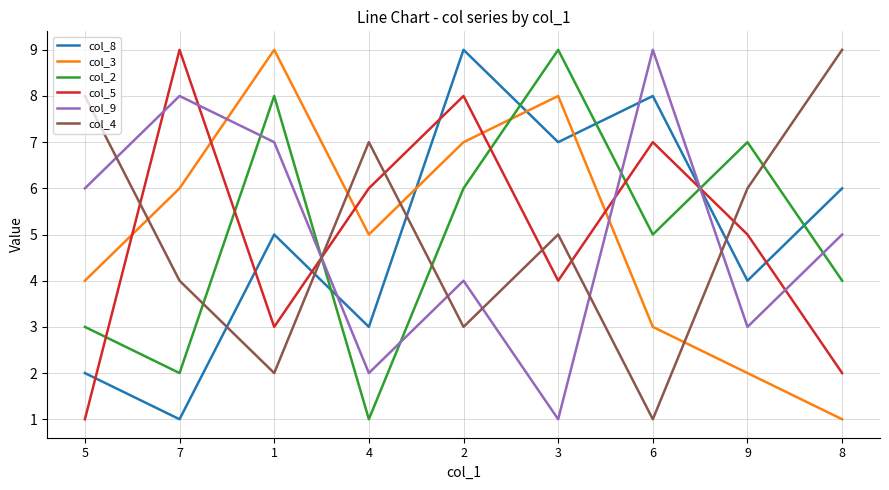

Which series changed the most between 7 and 2?

col_8